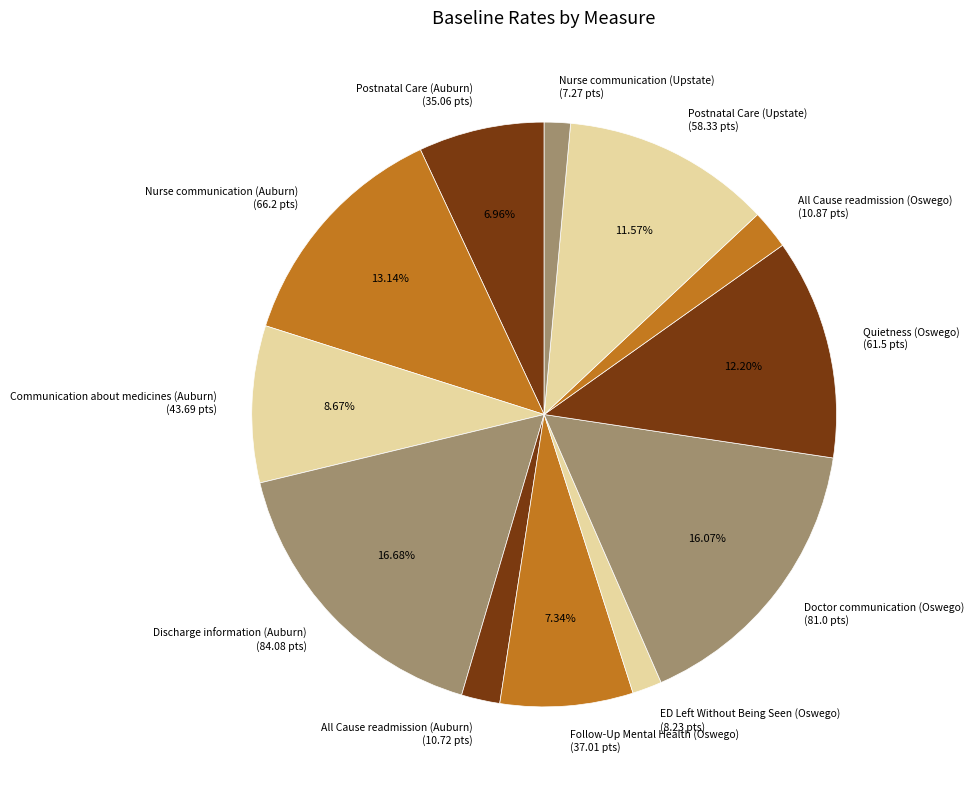

What percentage is the Postnatal Care (Auburn) slice, to the nearest percent?

7%